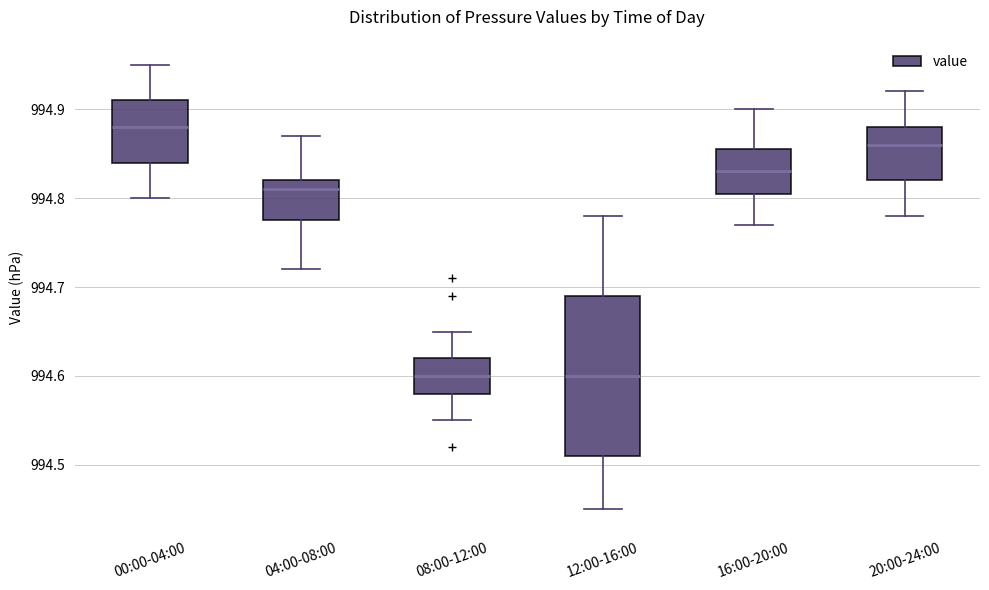

Where does the median line of the box for 04:00-08:00 sit on the y-axis? The values are not printed on the chart, so give them approximately, as read against the axis.

994.81